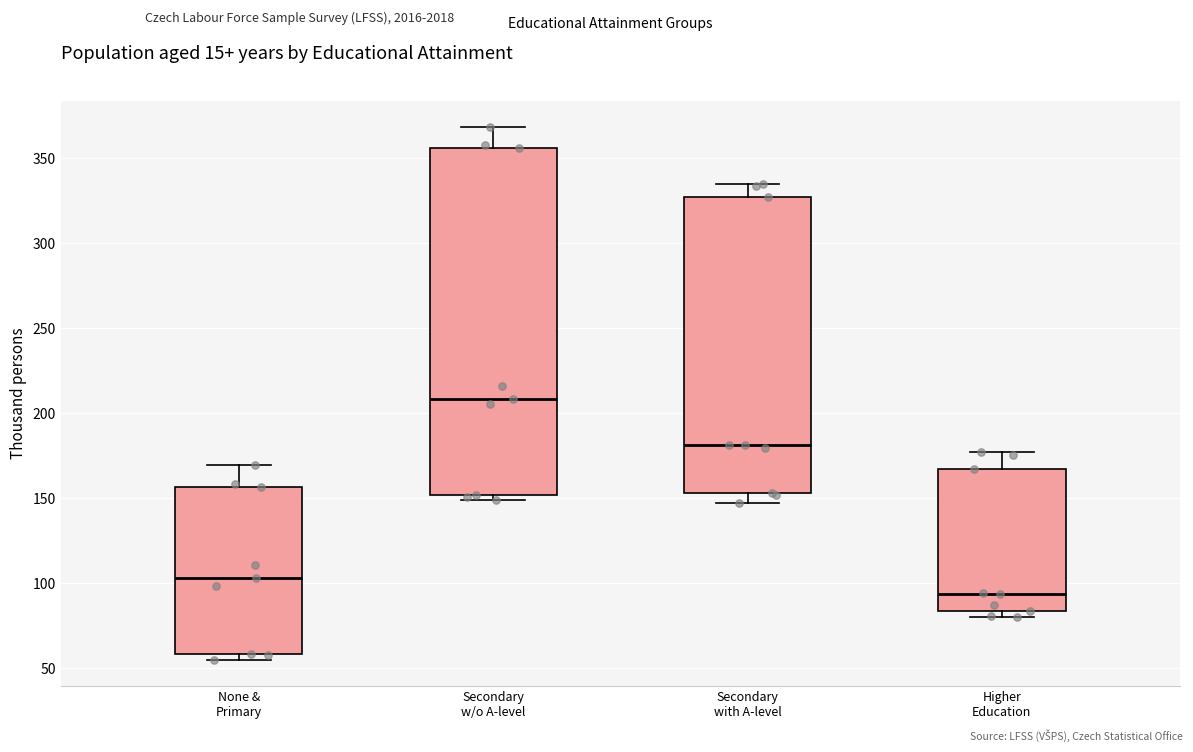

Reading left to right, transcribe this box plot: for each box, give where its median line is, the range the box spans, and where its two whiskers end, as read against the y-axis. The values are not printed on the chart, so give them approximately, as read against the axis.

None & Primary: median 105, box 60 to 155, whiskers 55 to 170
Secondary w/o A-level: median 210, box 150 to 355, whiskers 150 (just below the box's lower edge) to 370
Secondary with A-level: median 180, box 155 to 325, whiskers 145 to 335
Higher Education: median 95, box 85 to 165, whiskers 80 to 175